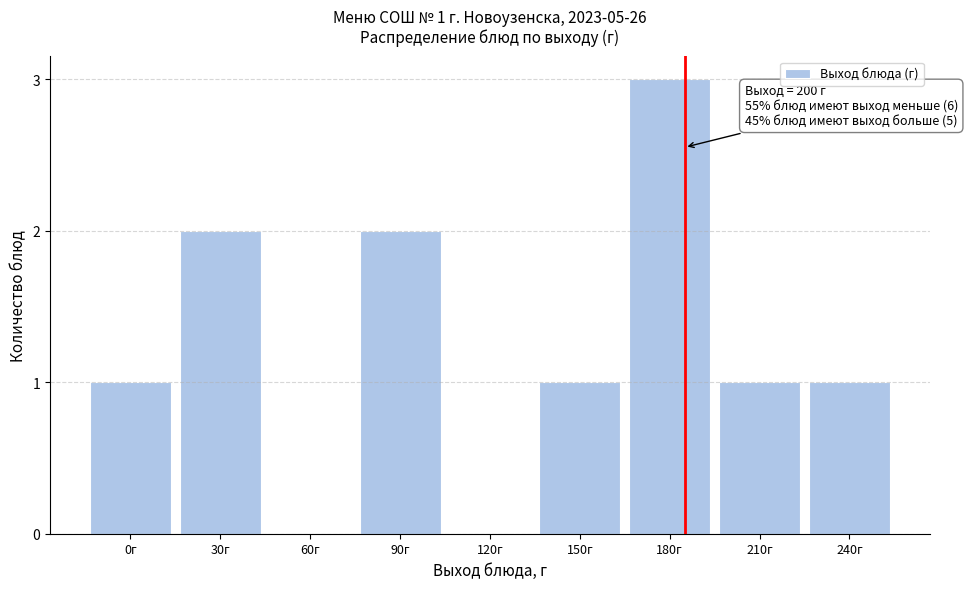

Reading left to right, extract all data points from this chart.

0г=1	30г=2	60г=0	90г=2	120г=0	150г=1	180г=3	210г=1	240г=1